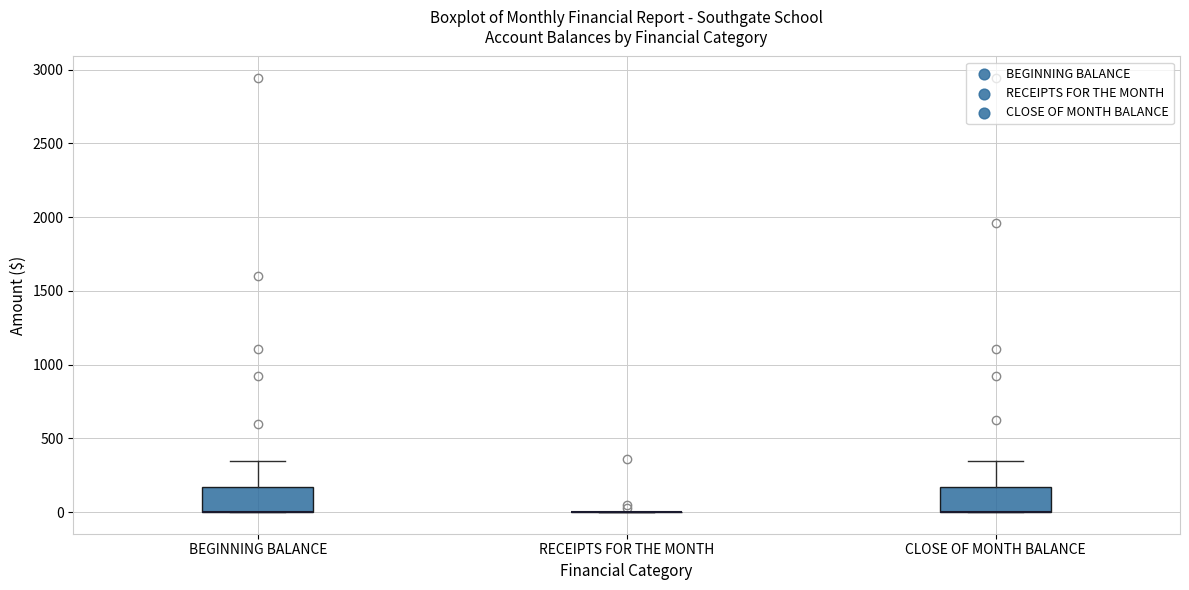

Reading left to right, read every box against the y-axis: the position of its median line, the range the box covers, and the ends of its whiskers. The values are not printed on the chart, so give them approximately, as read against the axis.

BEGINNING BALANCE: median 0 (drawn on the box's lower edge), box 0 to 150, whiskers 0 to 350
RECEIPTS FOR THE MONTH: box collapsed to a line at 0, whiskers 0 to 0
CLOSE OF MONTH BALANCE: median 0 (drawn on the box's lower edge), box 0 to 150, whiskers 0 to 350